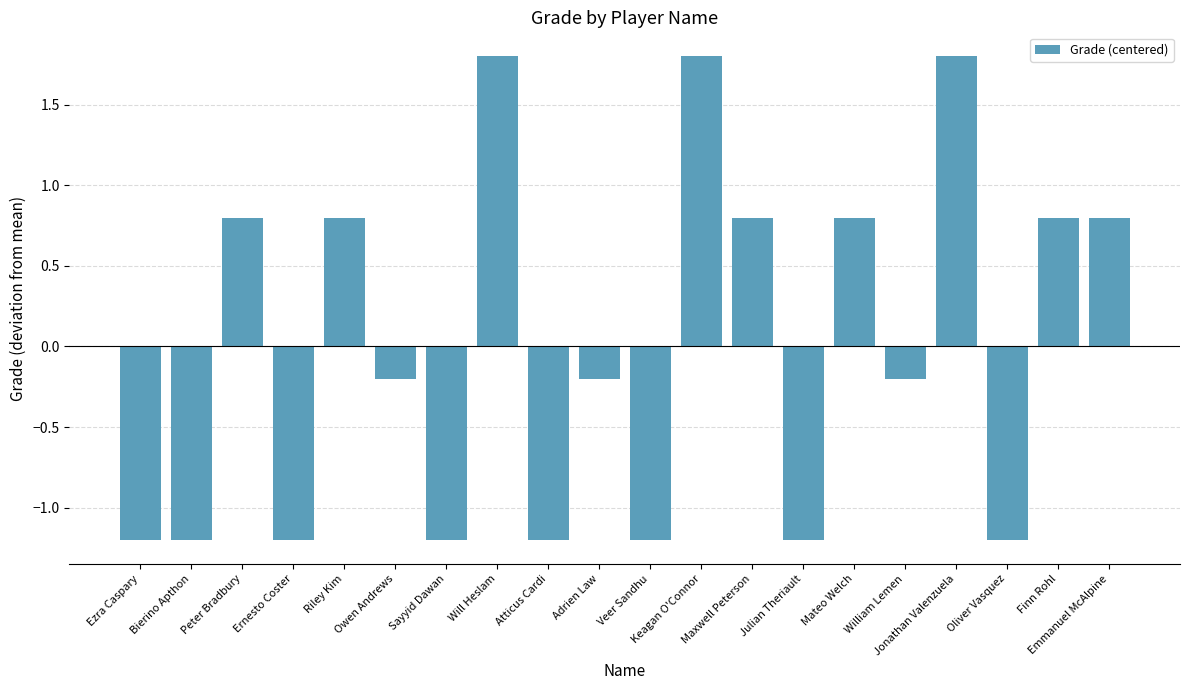

What is the change in value from Bierino Apthon to Emmanuel McAlpine?

+2.0